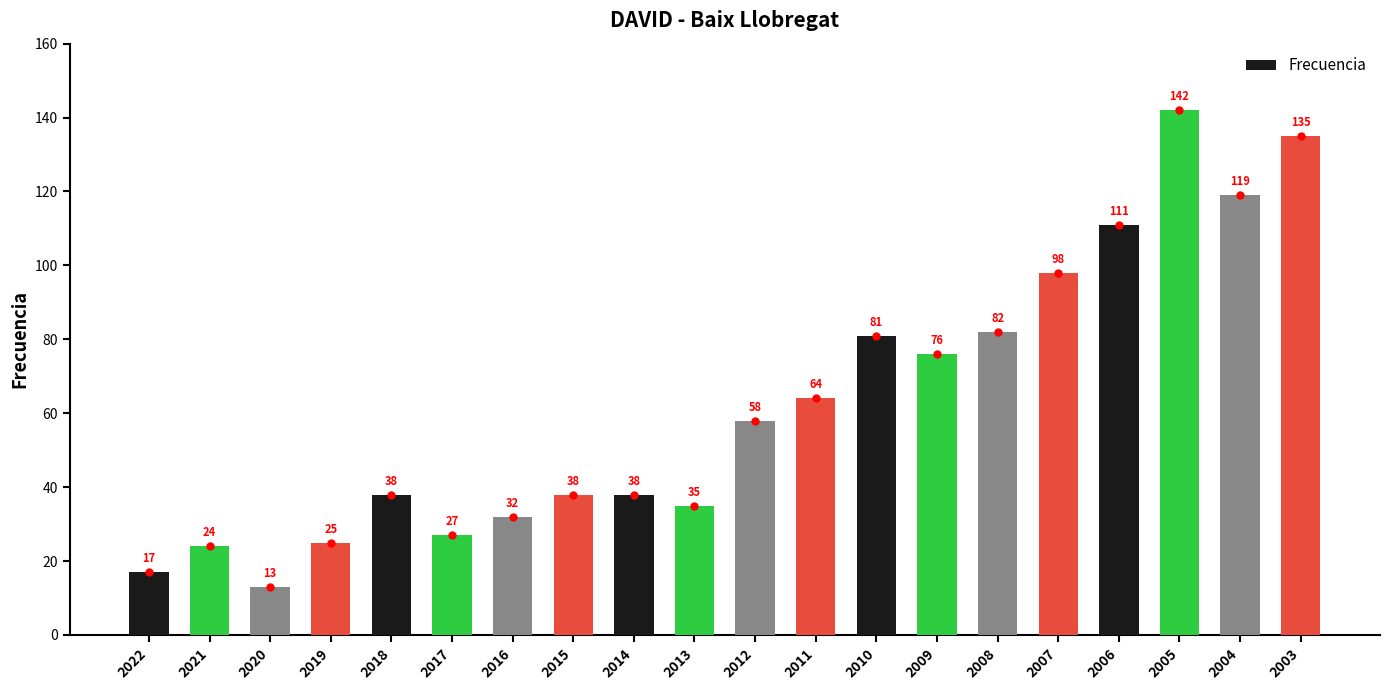

What is the average value?

63